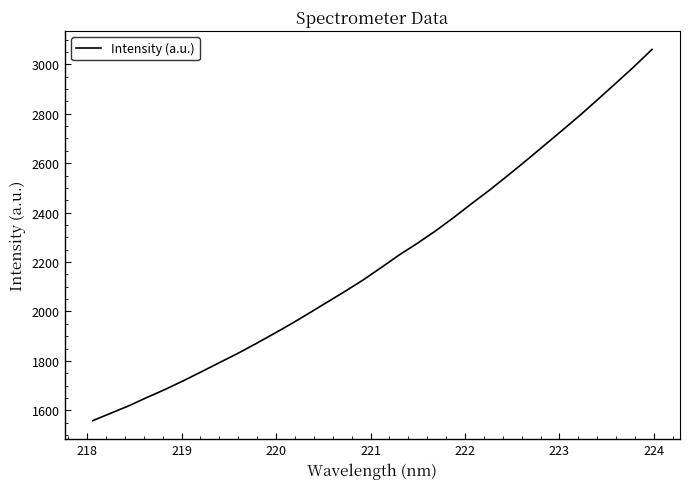

What is the minimum value shown in the chart?

1558.2